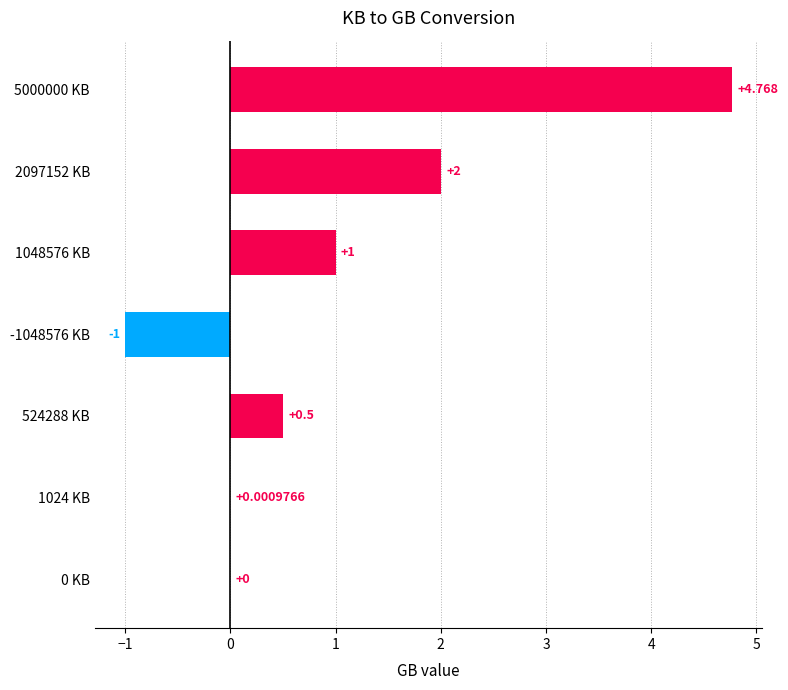

Are the bars horizontal?

Yes